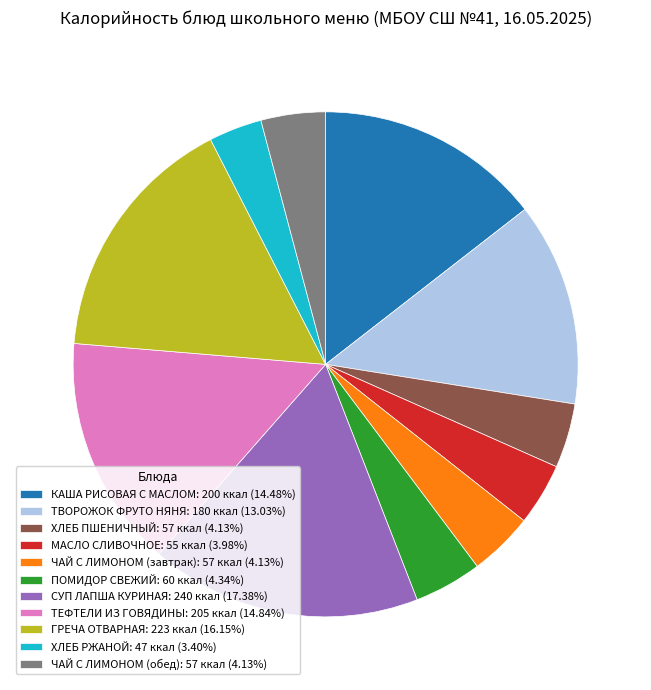

Approximately how many times larger is the value at ХЛЕБ ПШЕНИЧНЫЙ compared to ТЕФТЕЛИ ИЗ ГОВЯДИНЫ?

0.3